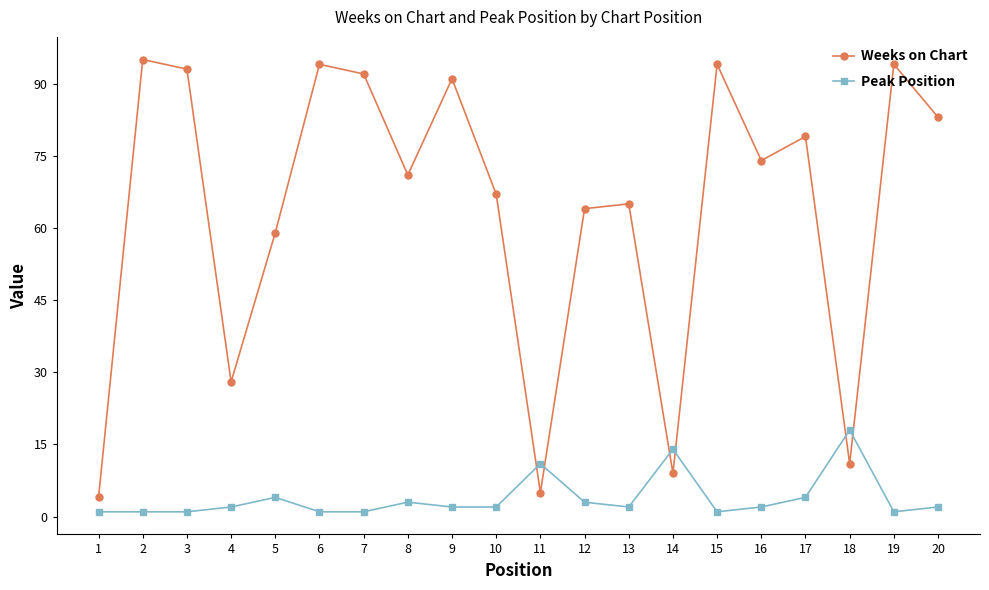

Does the chart display data point markers on the line(s)?

Yes